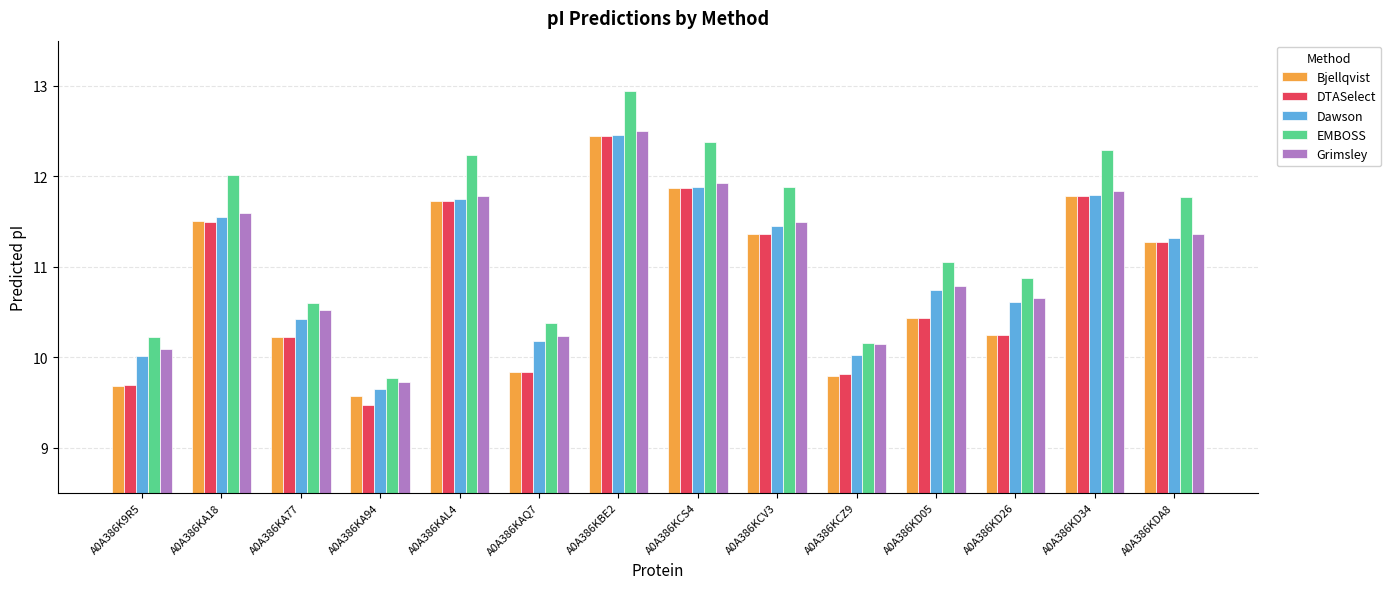

What is the smallest value displayed?

9.5